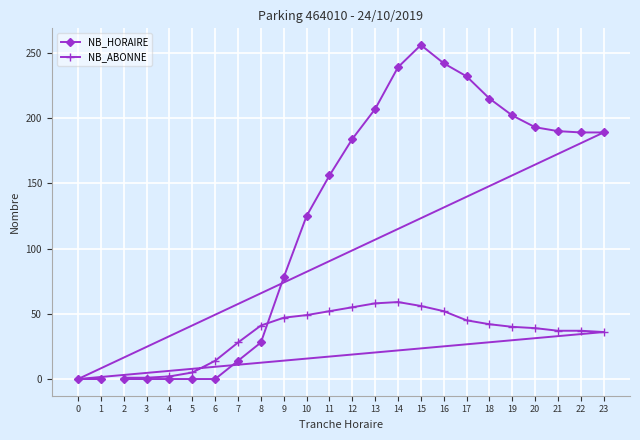

At which category does the chart reach its minimum across all series?

2